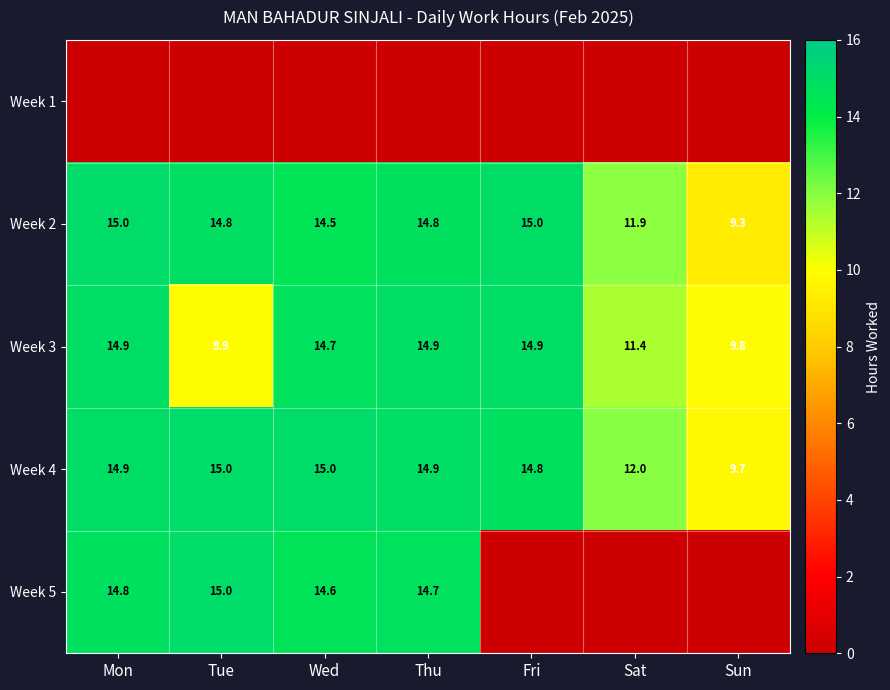

Where is Week 4 nearest to the value 12?

Sat